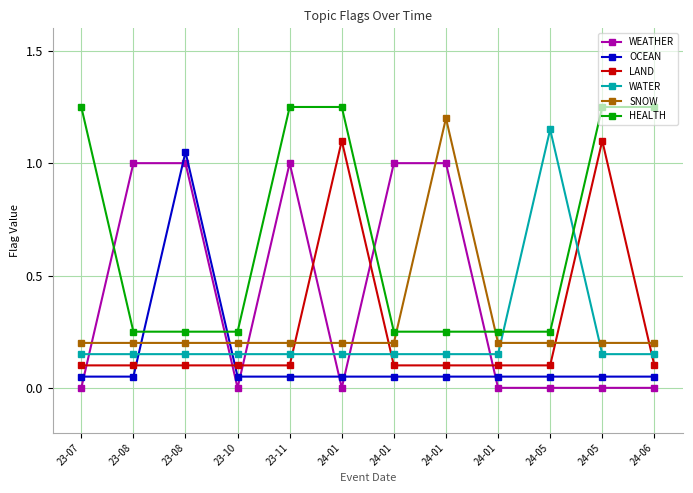

True or false: OCEAN and WEATHER intersect in this chart.

True